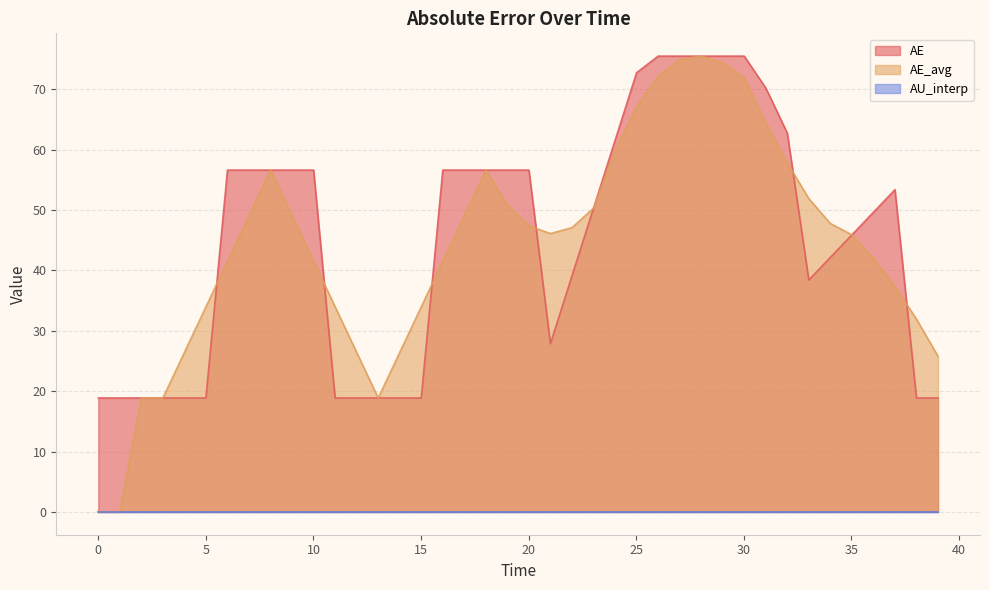

Reading right to left, list all the values displayed in this chart.

AE: 18.9	18.9	53.4	49.6	45.9	42.1	38.4	62.7	70.2	75.5	75.5	75.5	75.5	75.5	72.7	61.5	50.3	39.1	27.9	56.6	56.6	56.6	56.6	56.6	18.9	18.9	18.9	18.9	18.9	56.6	56.6	56.6	56.6	56.6	18.9	18.9	18.9	18.9	18.9	18.9
AE_avg: 25.8	31.9	37.3	42.0	45.9	47.8	51.9	57.8	64.5	71.9	74.4	75.5	74.9	72.1	67.1	59.8	50.3	47.1	46.1	47.4	50.9	56.6	49.1	41.5	34.0	26.4	18.9	26.4	34.0	41.5	49.1	56.6	49.1	41.5	34.0	26.4	18.9	18.9	0.0	0.0